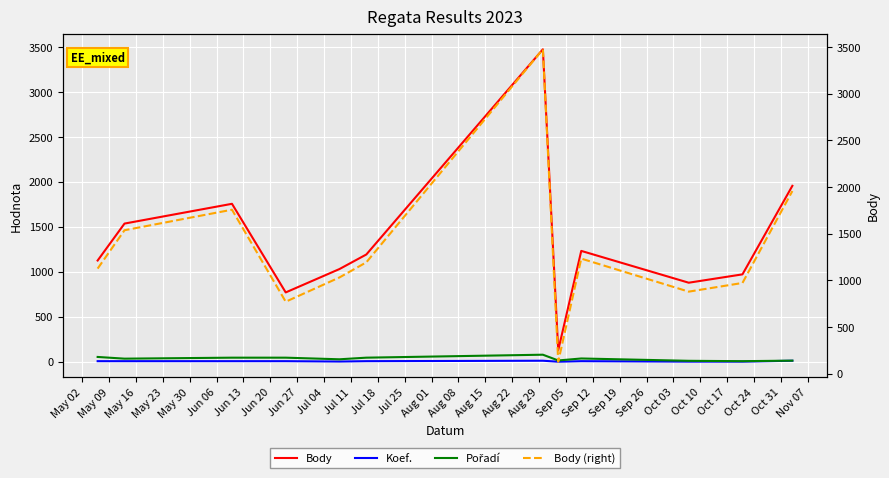

Reading right to left, what are all the values shown in this chart?

Body: 1958	973	880	1234	129	3477	1194	1032	772	1758	1538	1127
Koef.: 12	2	2	7	1	12	7	3	7	7	7	7
Pořadí: 13	7	11	37	15	79	46	28	46	46	35	54
Body (right): 1958	973	880	1234	129	3477	1194	1032	772	1758	1538	1127